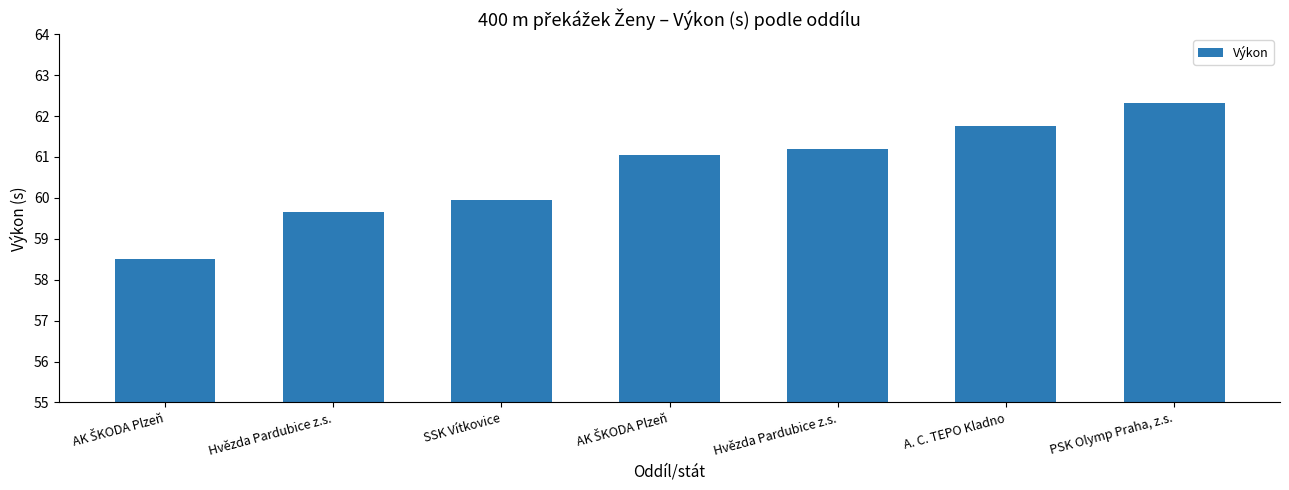

What is the label of the 6th bar from the left?

A. C. TEPO Kladno